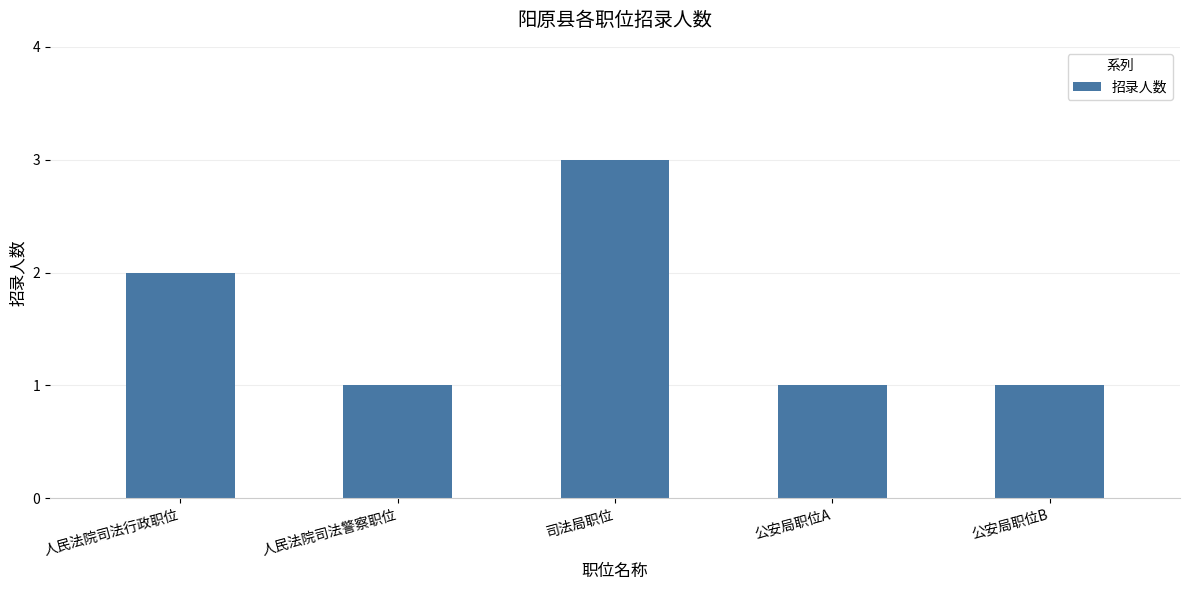

What is the label of the 4th bar from the left?

公安局职位A